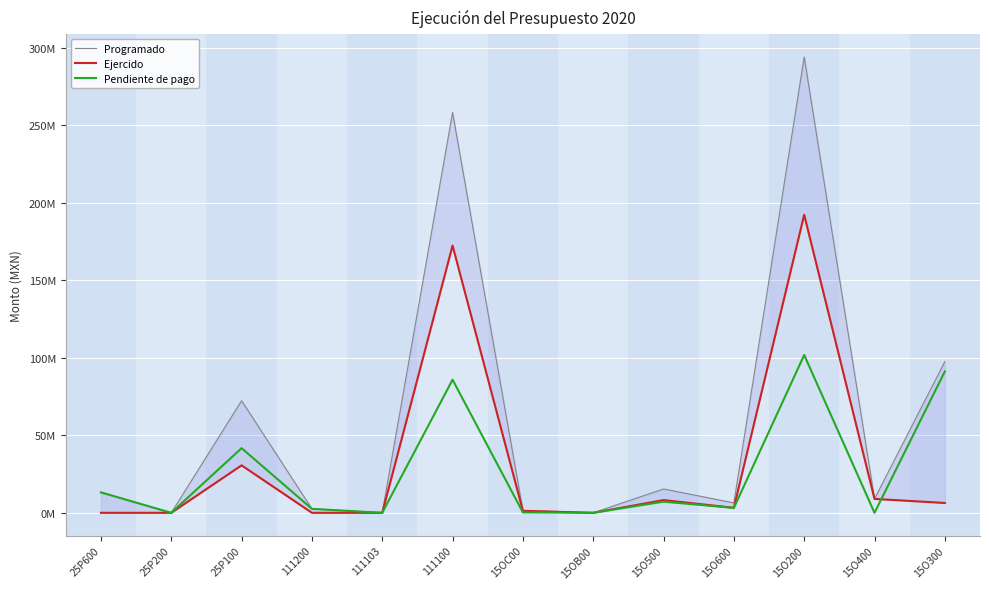

Rank the series at 15OC00 from highest to lowest value.

Programado, Ejercido, Pendiente de pago